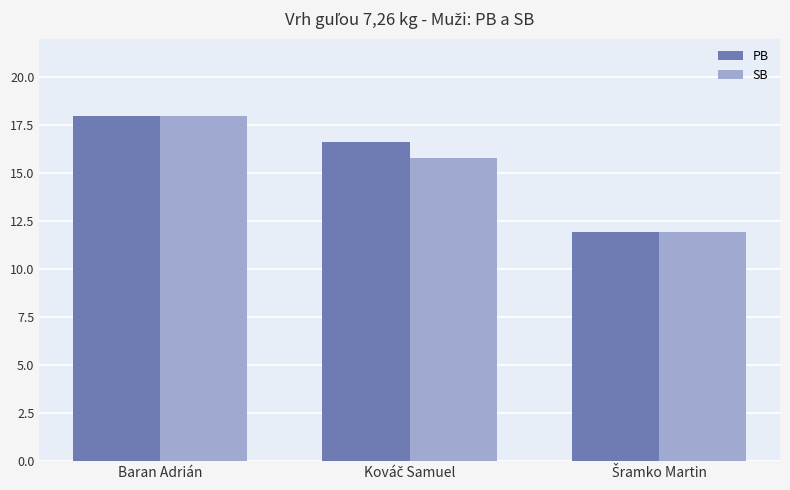

What are all the series names shown in the legend?

PB, SB